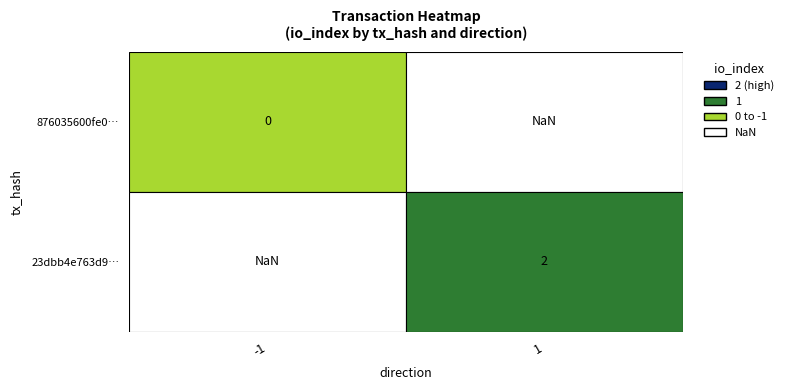

Reading left to right, extract all data points from this chart.

876035600fe0cad9efb22bbb7eddd0eb1d78be6: -1	0
23dbb4e763d9750a986aa22a07a6168d762176b: 1	2